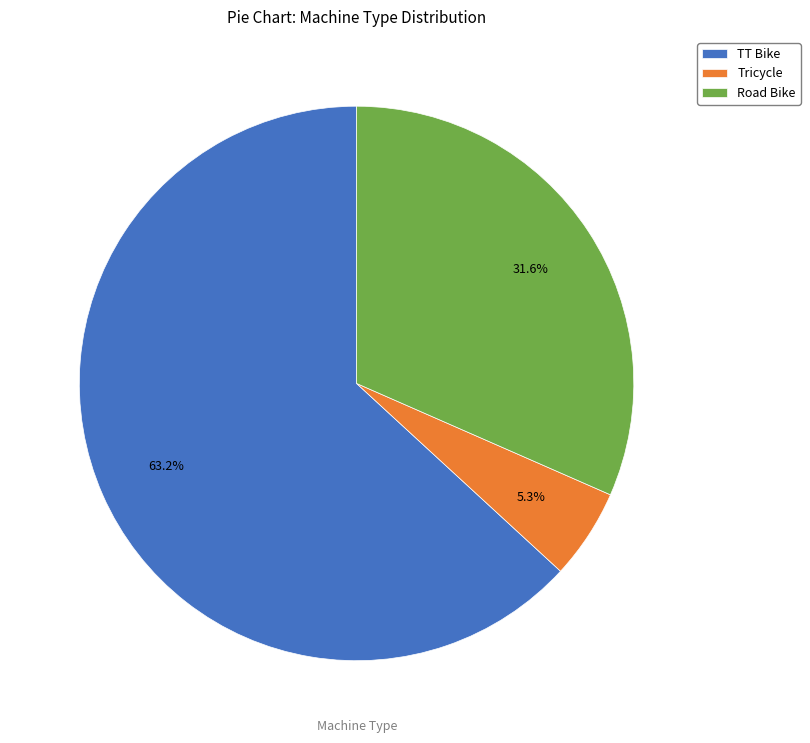

Does Tricycle account for over 50% of the chart?

No